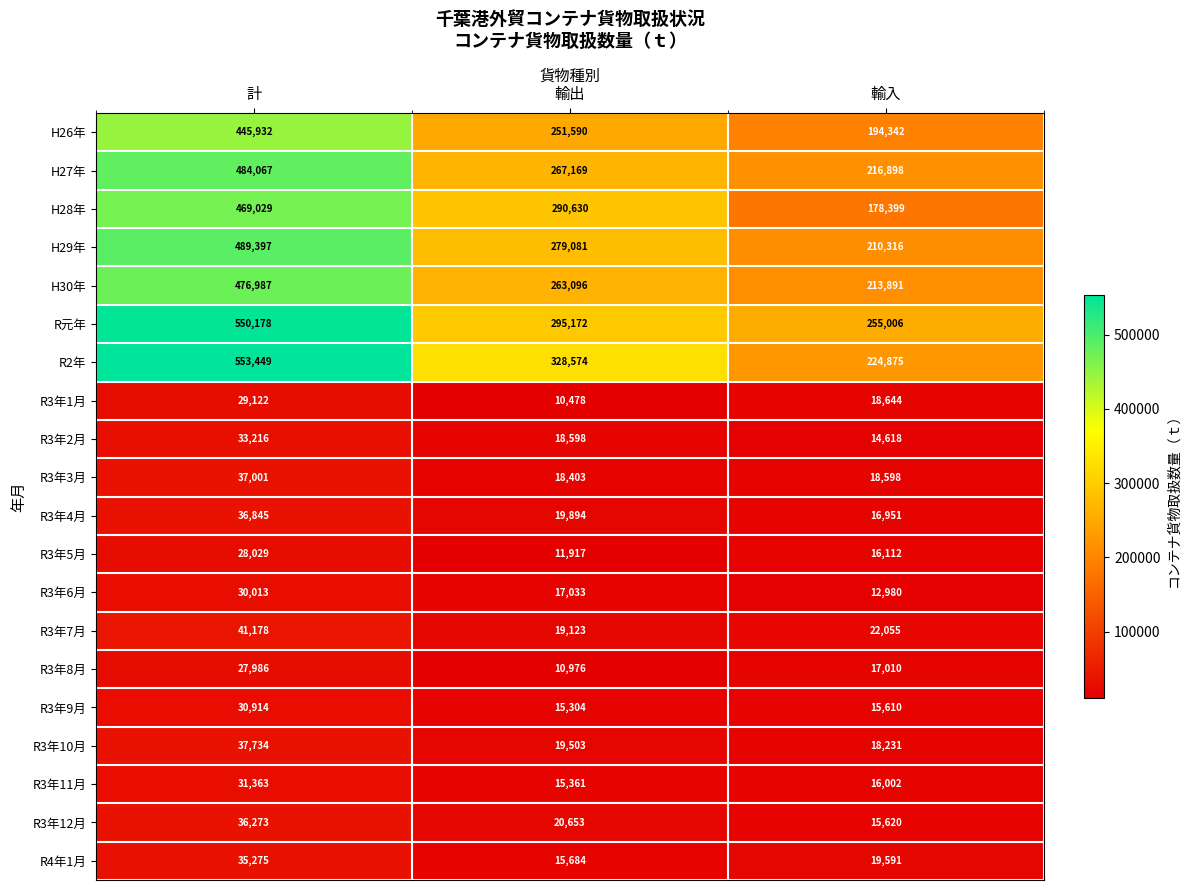

Which series has the largest total across all categories?

R2年